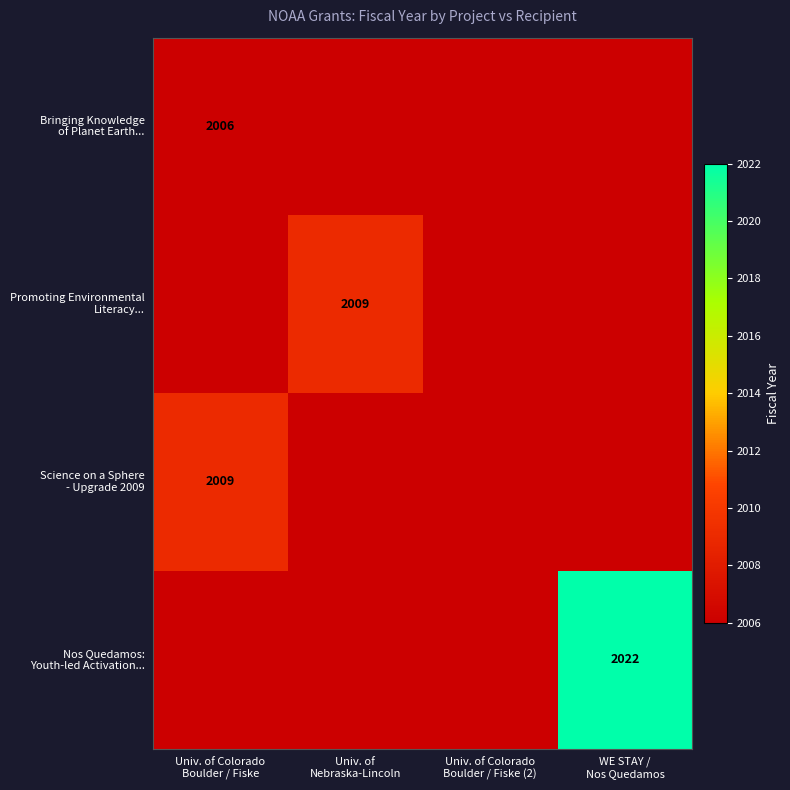

True or false: Nos Quedamos: Youth-led Activation... has a value of 0.3 at Univ. of Colorado Boulder / Fiske (2).

False